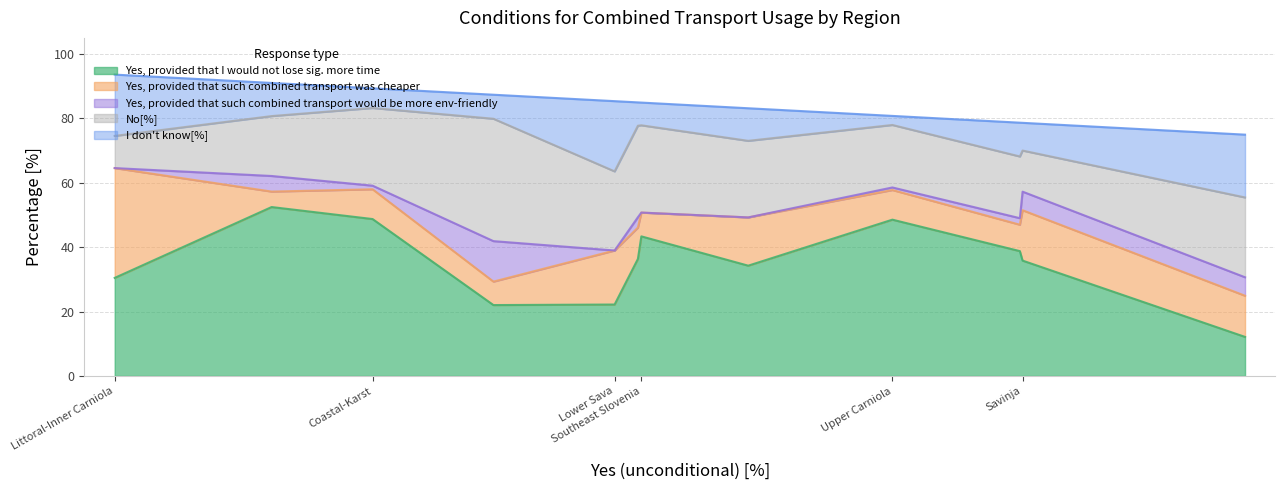

Is the value of No[%] at Savinja greater than the value of Yes, provided that such combined transport was cheaper at Drava?

Yes